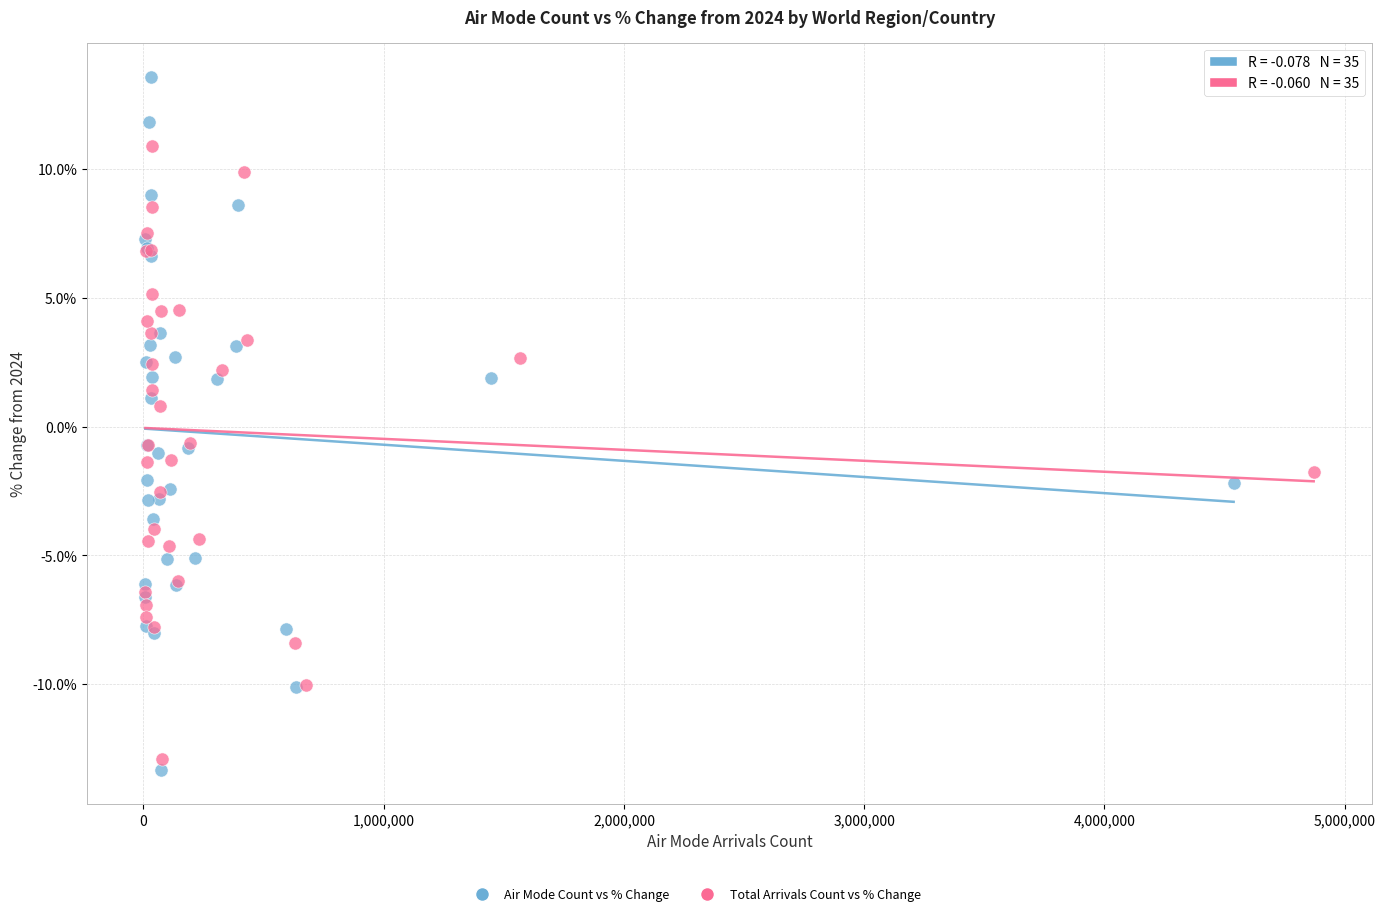

Which series has the largest Y range (max minus min)?

Air Mode Count vs % Change